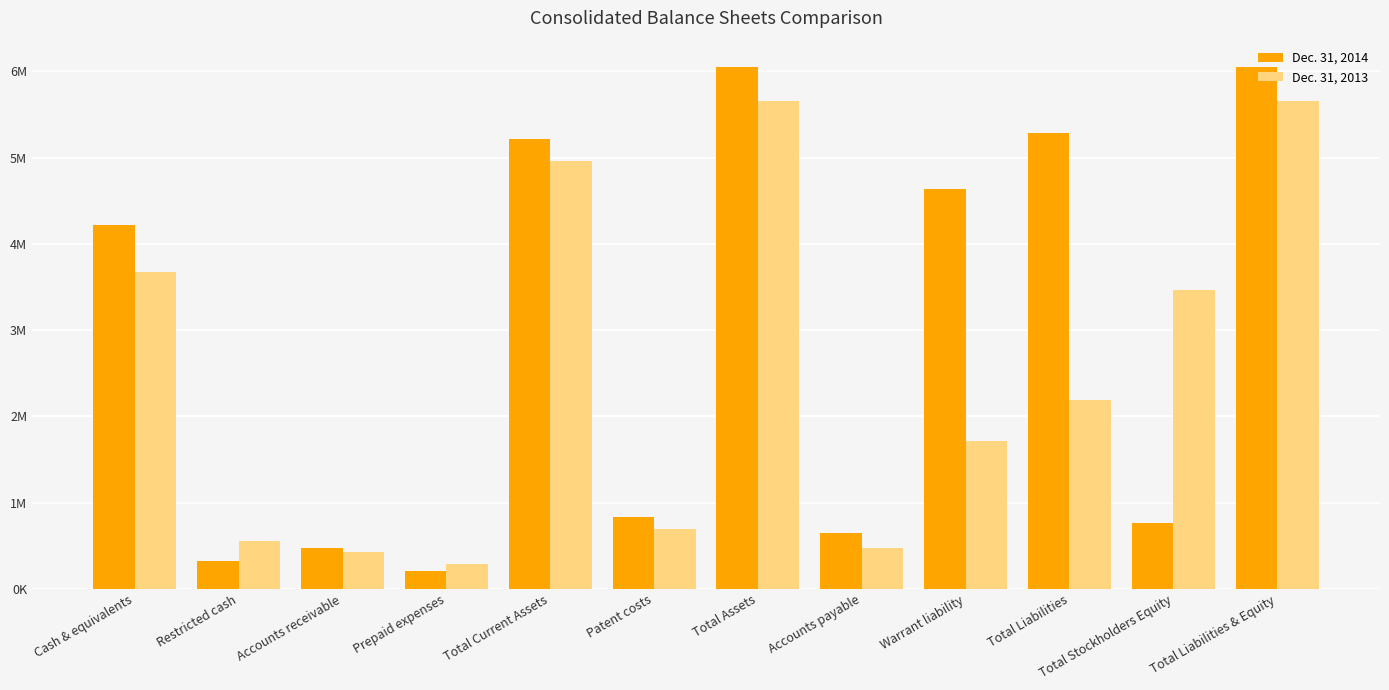

Between Total Stockholders Equity and Total Liabilities, which is larger?

Total Liabilities